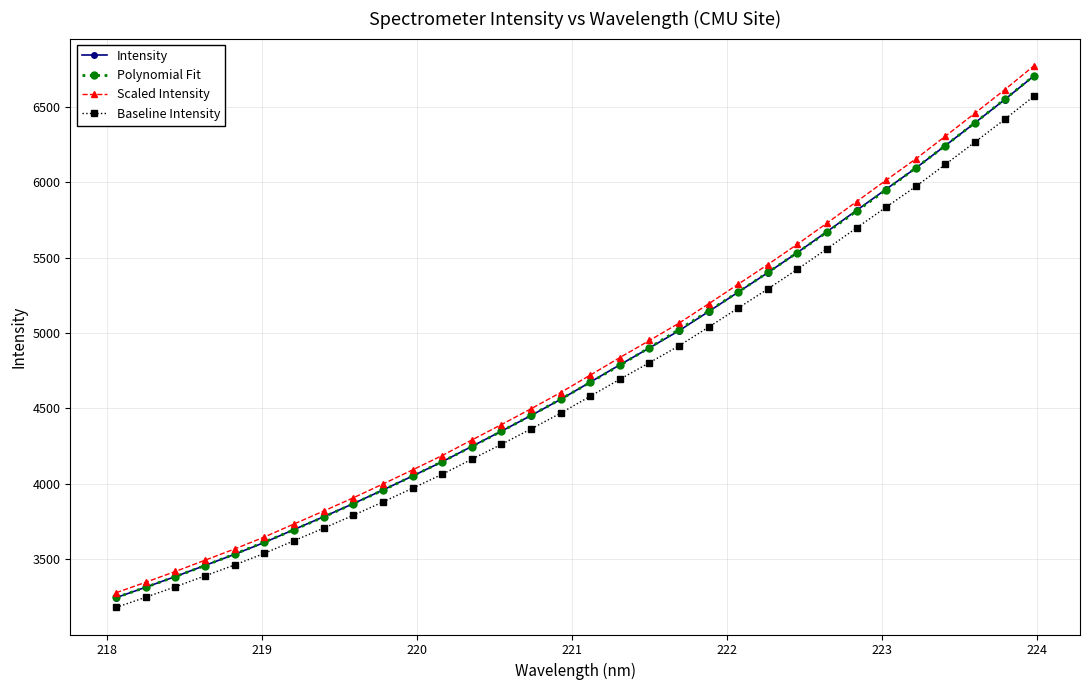

Reading left to right, extract all data points from this chart.

Intensity: 3246.2	3315.3	3385.9	3459.7	3533.5	3611.7	3697.3	3782.1	3868.9	3959.4	4051.9	4146.3	4248.1	4349.1	4452.9	4559.7	4674.0	4789.0	4901.1	5015.1	5142.0	5270.8	5399.6	5533.1	5671.8	5812.4	5953.3	6092.5	6241.7	6392.5	6545.6	6704.2
Polynomial Fit: 3247.0	3314.9	3385.6	3459.0	3535.1	3614.1	3695.9	3780.5	3867.9	3958.2	4051.4	4147.5	4246.5	4348.5	4453.3	4561.2	4672.0	4785.9	4902.8	5022.6	5145.7	5271.7	5400.9	5533.1	5668.5	5807.0	5948.8	6093.6	6241.7	6393.0	6547.5	6705.3
Scaled Intensity: 3278.7	3348.4	3419.8	3494.3	3568.8	3647.9	3734.3	3819.9	3907.6	3999.0	4092.4	4187.8	4290.6	4392.6	4497.5	4605.3	4720.8	4836.9	4950.1	5065.2	5193.4	5323.5	5453.6	5588.4	5728.5	5870.5	6012.8	6153.4	6304.1	6456.4	6611.0	6771.3
Baseline Intensity: 3181.3	3249.0	3318.2	3390.5	3462.8	3539.5	3623.3	3706.4	3791.6	3880.2	3970.9	4063.4	4163.2	4262.1	4363.9	4468.5	4580.6	4693.2	4803.1	4914.8	5039.1	5165.4	5291.6	5422.5	5558.4	5696.2	5834.2	5970.6	6116.9	6264.6	6414.7	6570.2